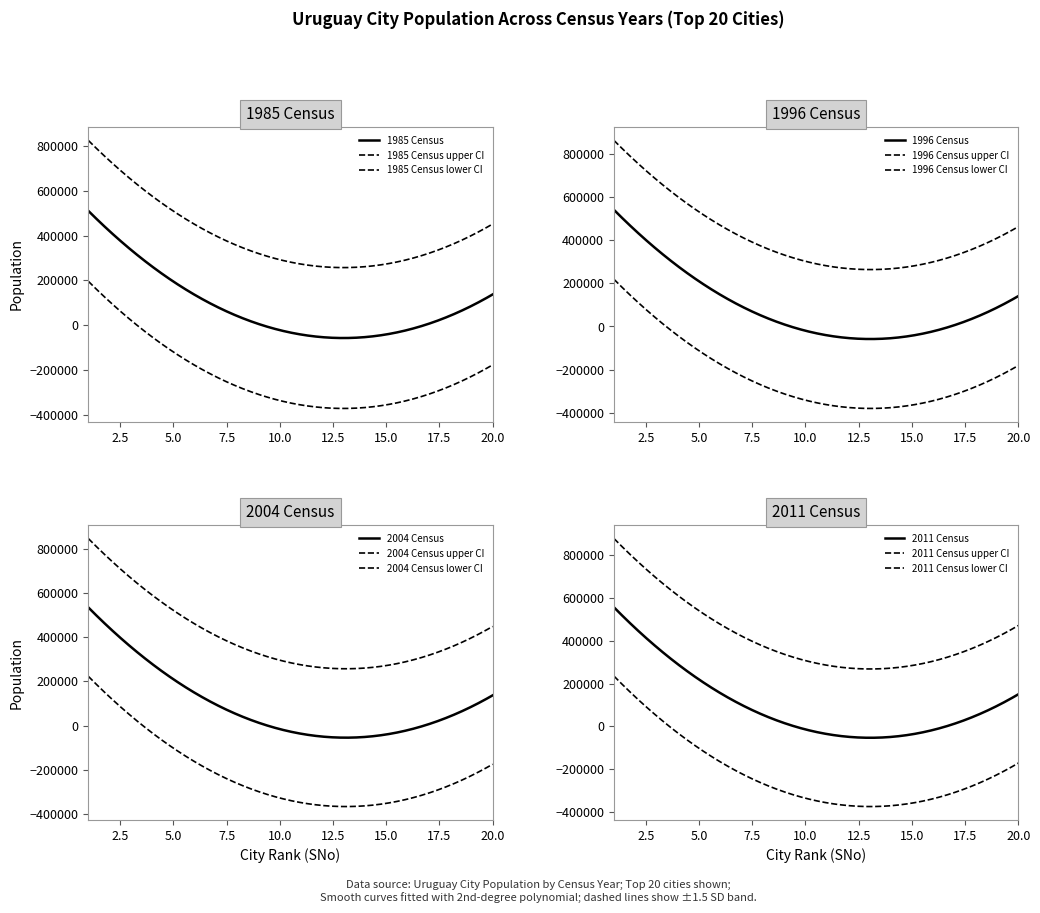

Which series has the widest spread of values?

2011 Census